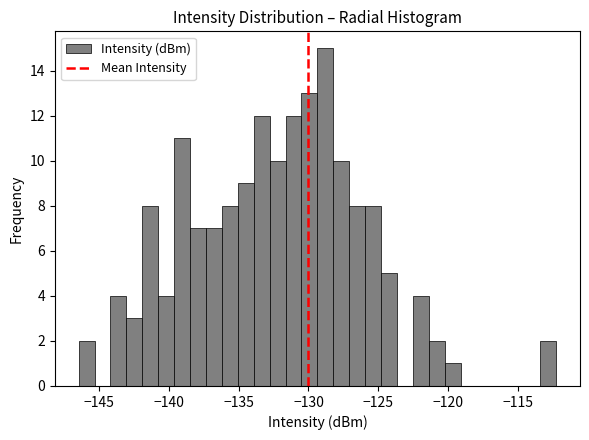

Around what value on the x-axis is the tallest bar? Give the approximate position of its centre, as read against the axis.

-129.0